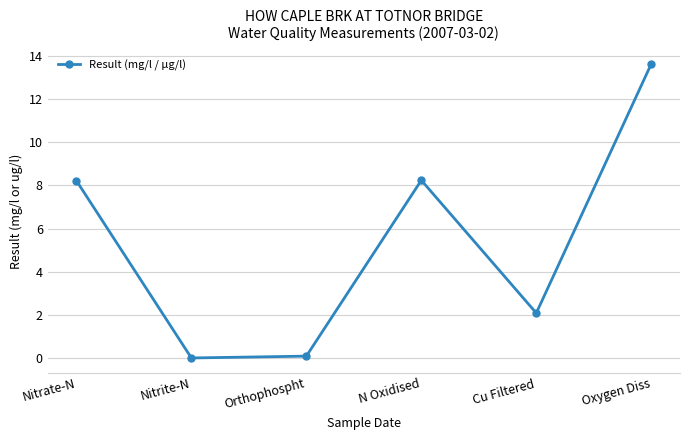

Count the number of categories in the chart.

6